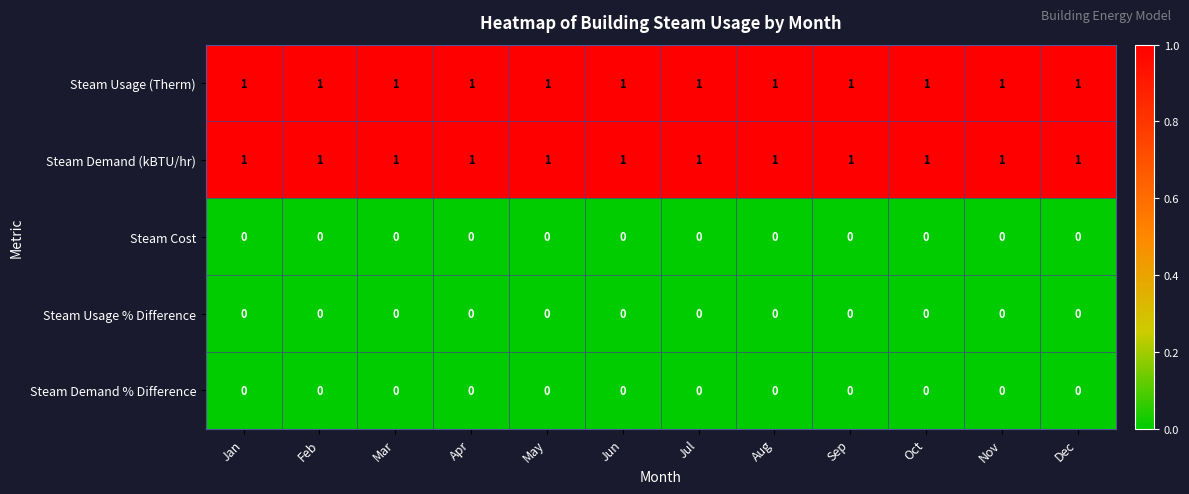

What is the total value across all series at Apr?

2